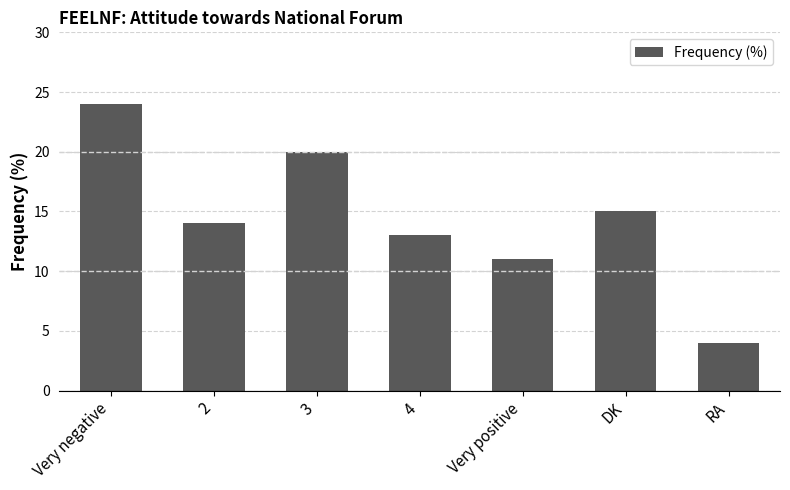

Reading left to right, extract all data points from this chart.

Very negative=24	2=14	3=20	4=13	Very positive=11	DK=15	RA=4